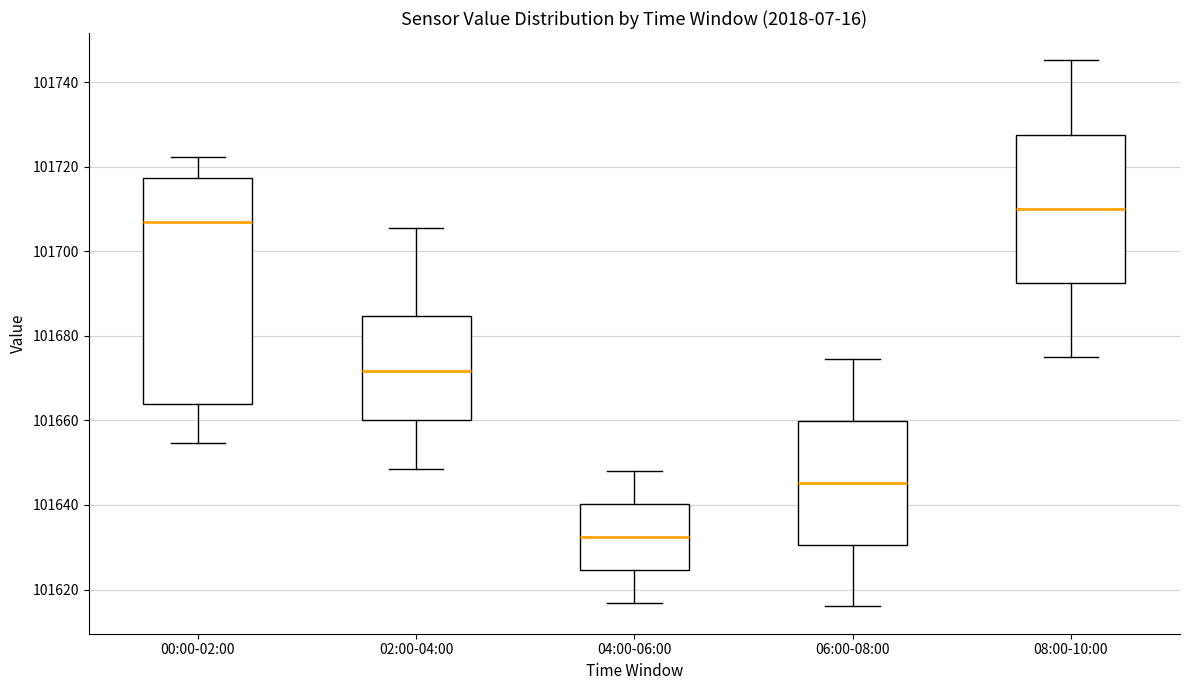

Which box has the lowest median line?

04:00-06:00